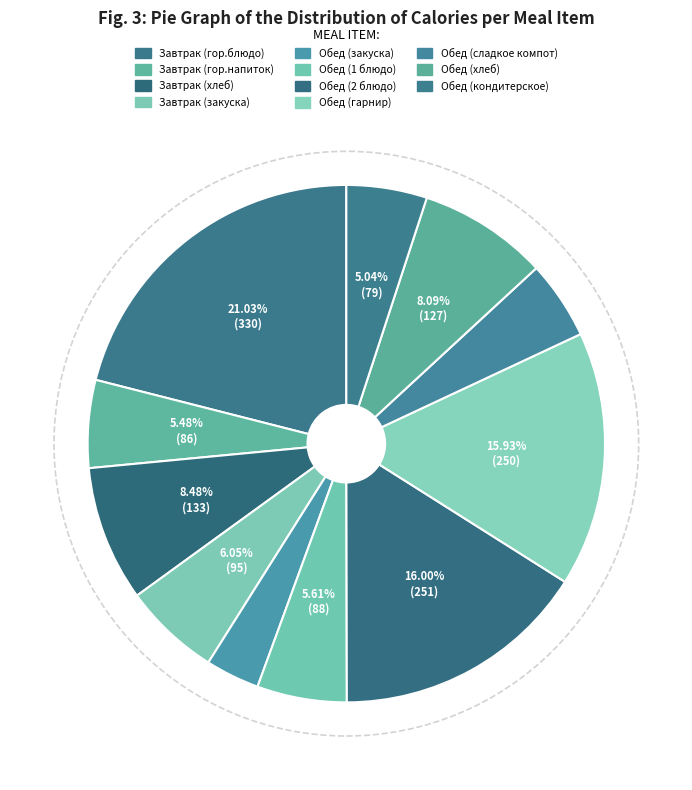

How many segments does this pie chart have?

11